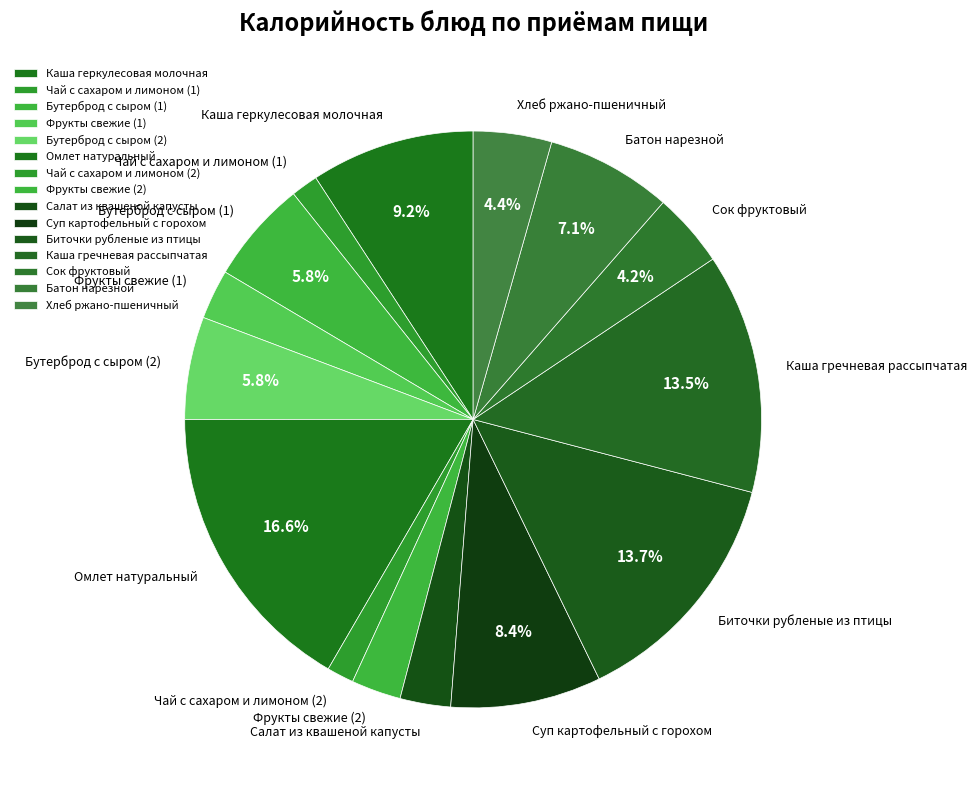

The Фрукты свежие (1) slice represents 3% of the pie. True or false?

True